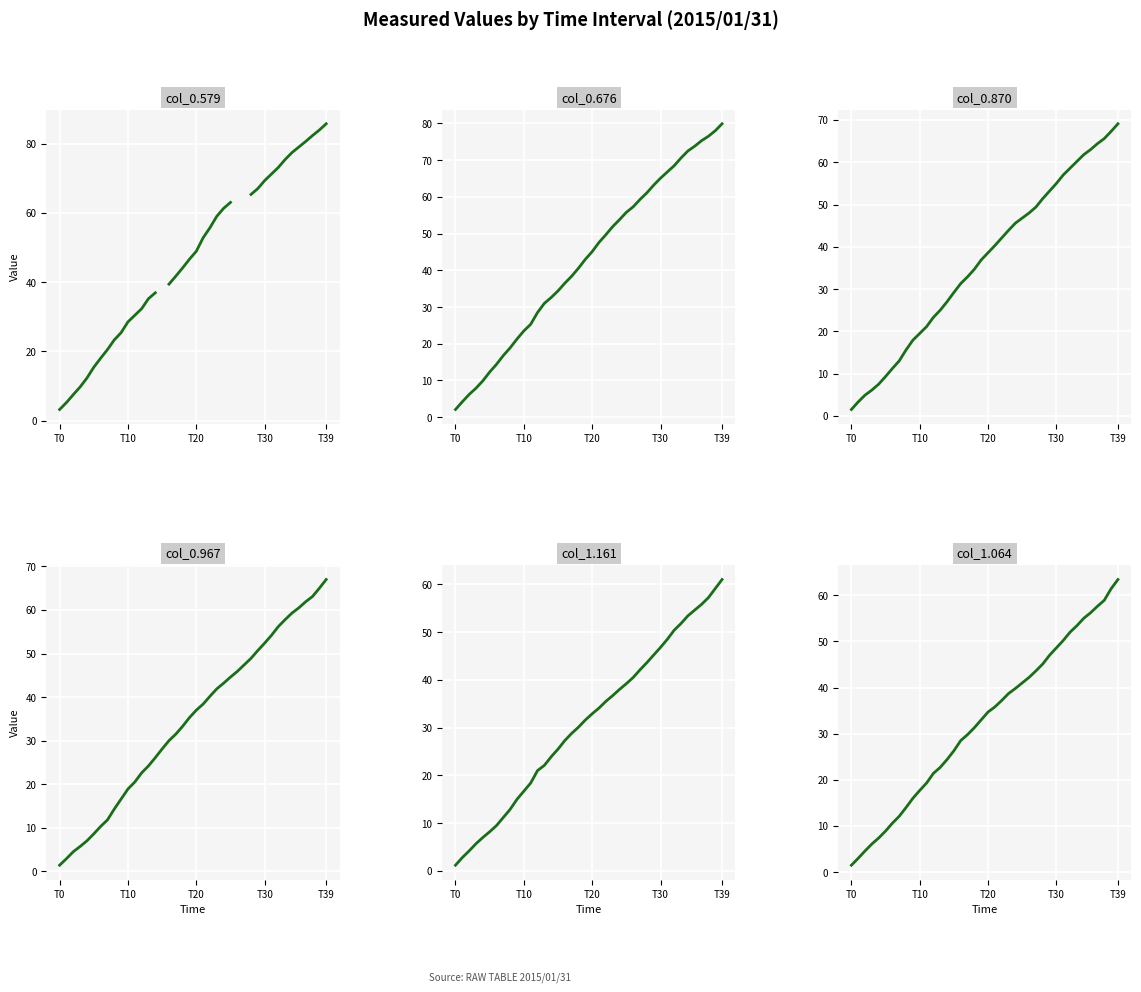

True or false: col_0.870 has more than 1 points higher than both neighbors.

False